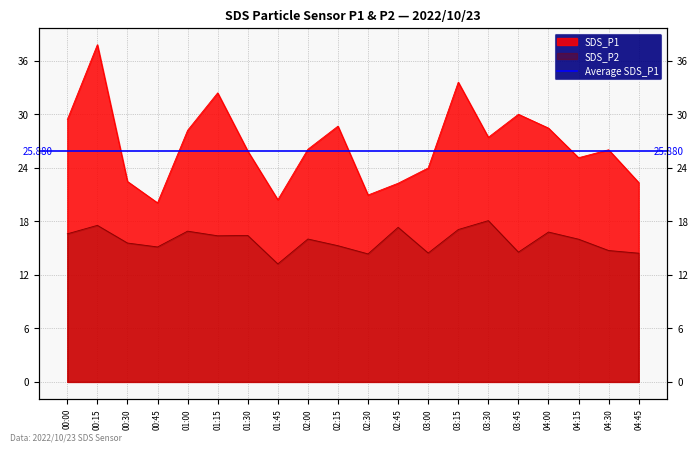

At how many categories does at least one series exceed 23?

14